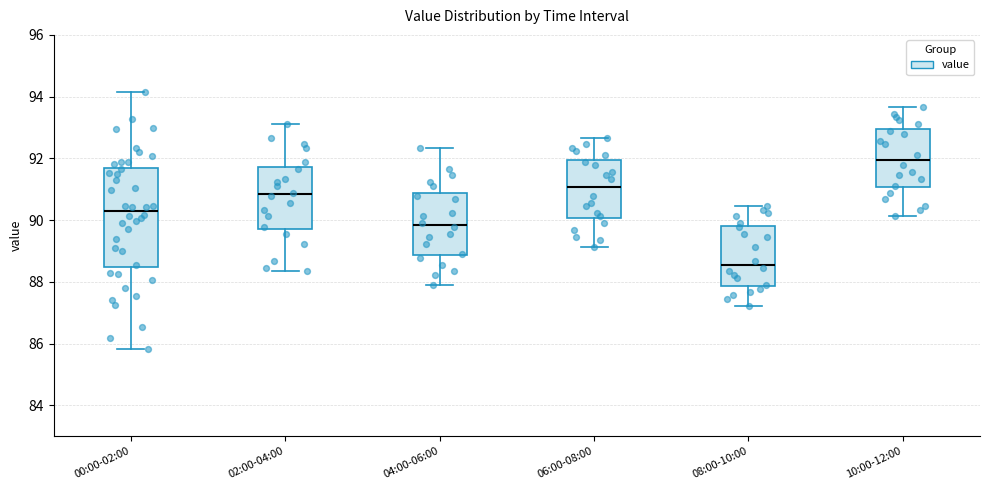

Reading left to right, transcribe this box plot: for each box, give where its median line is, the range the box spans, and where its two whiskers end, as read against the y-axis. The values are not printed on the chart, so give them approximately, as read against the axis.

00:00-02:00: median 90.2, box 88.4 to 91.6, whiskers 85.8 to 94.2
02:00-04:00: median 90.8, box 89.8 to 91.8, whiskers 88.4 to 93.2
04:00-06:00: median 89.8, box 88.8 to 90.8, whiskers 87.8 to 92.4
06:00-08:00: median 91.0, box 90.0 to 92.0, whiskers 89.2 to 92.6
08:00-10:00: median 88.6, box 87.8 to 89.8, whiskers 87.2 to 90.4
10:00-12:00: median 92.0, box 91.0 to 93.0, whiskers 90.2 to 93.6